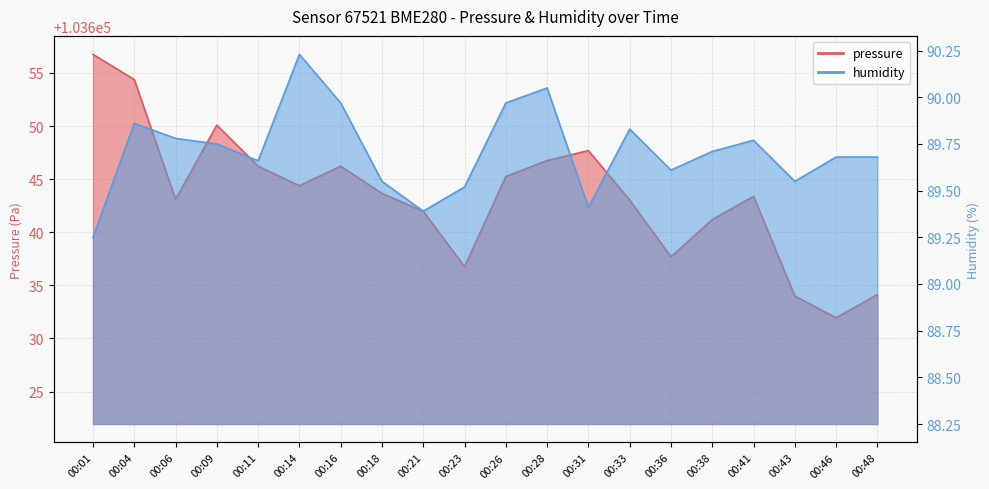

Reading left to right, transcribe all the data shown in this chart.

pressure: 103656.8	103654.4	103643.1	103650.1	103646.2	103644.4	103646.2	103643.7	103642.0	103636.8	103645.2	103646.8	103647.7	103643.0	103637.7	103641.2	103643.4	103634.0	103631.9	103634.1
humidity: 89.2	89.9	89.8	89.8	89.7	90.2	90.0	89.5	89.4	89.5	90.0	90.0	89.4	89.8	89.6	89.7	89.8	89.5	89.7	89.7